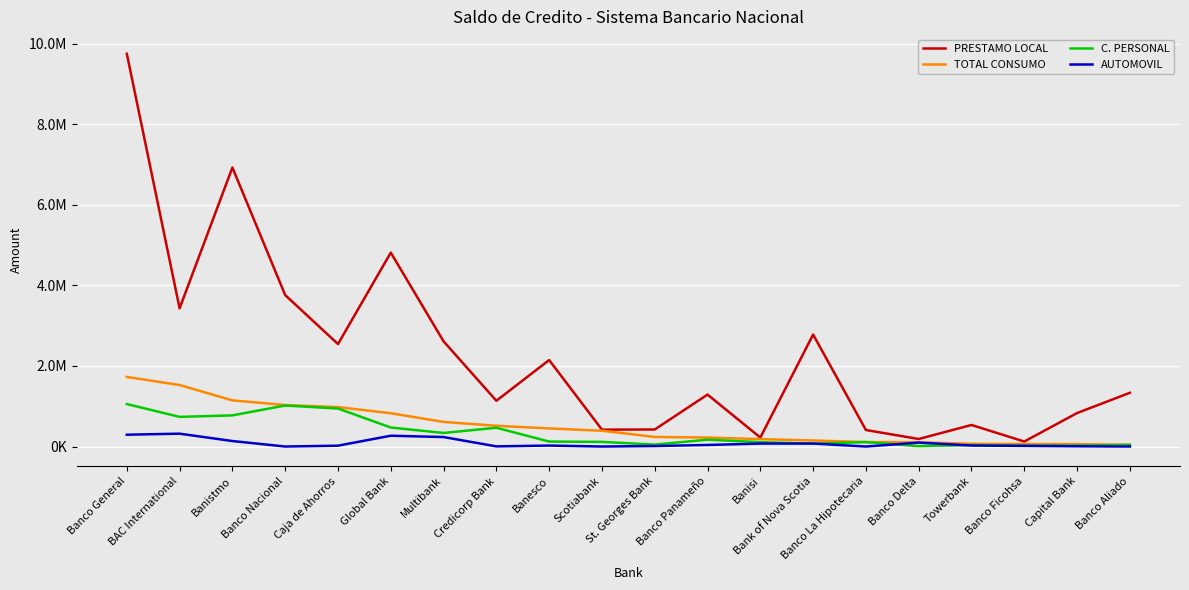

Rank the series at Banco Ficohsa from lowest to highest value.

AUTOMOVIL, C. PERSONAL, TOTAL CONSUMO, PRESTAMO LOCAL